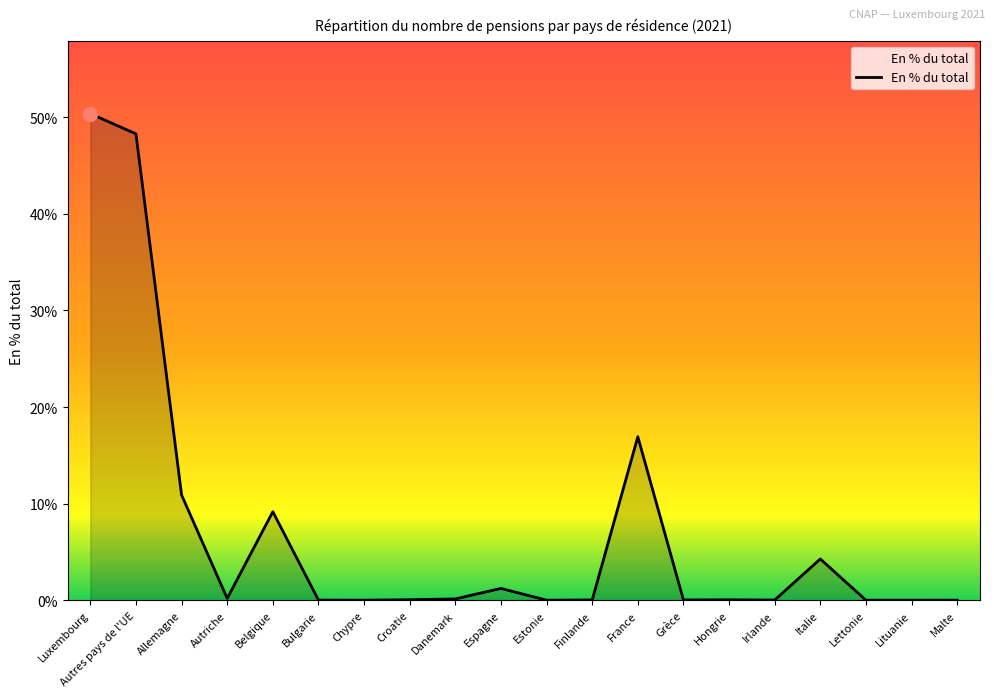

At which label is the value closest to 0?

Lettonie